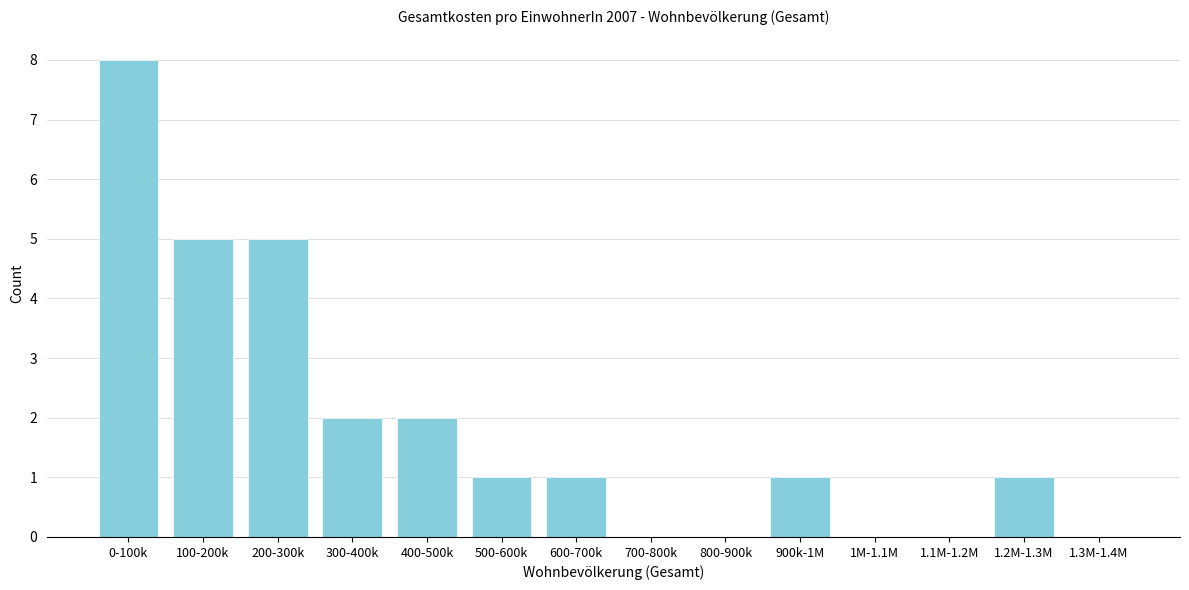

Reading left to right, extract all data points from this chart.

0-100k=8	100-200k=5	200-300k=5	300-400k=2	400-500k=2	500-600k=1	600-700k=1	700-800k=0	800-900k=0	900k-1M=1	1M-1.1M=0	1.1M-1.2M=0	1.2M-1.3M=1	1.3M-1.4M=0